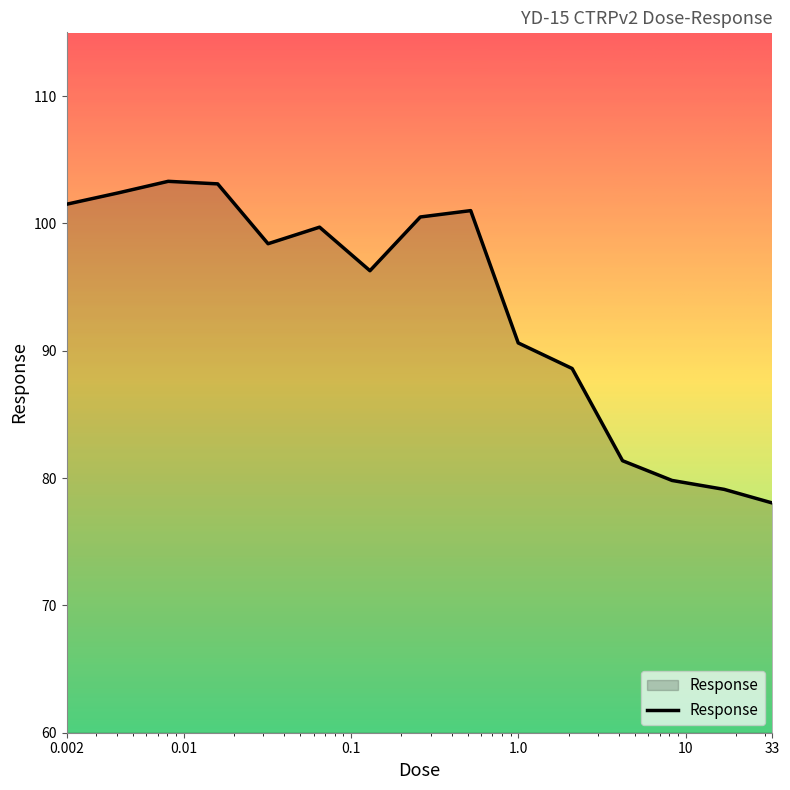

Does the chart display data point markers on the line(s)?

No